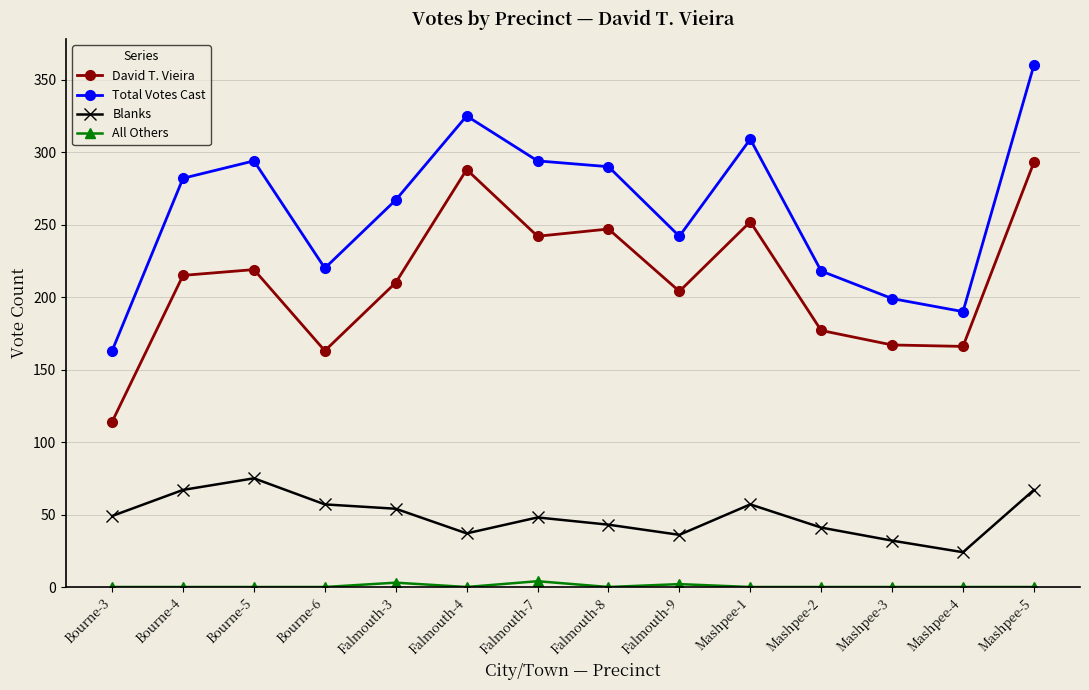

At which category is the sum across all series the highest?

Mashpee-5